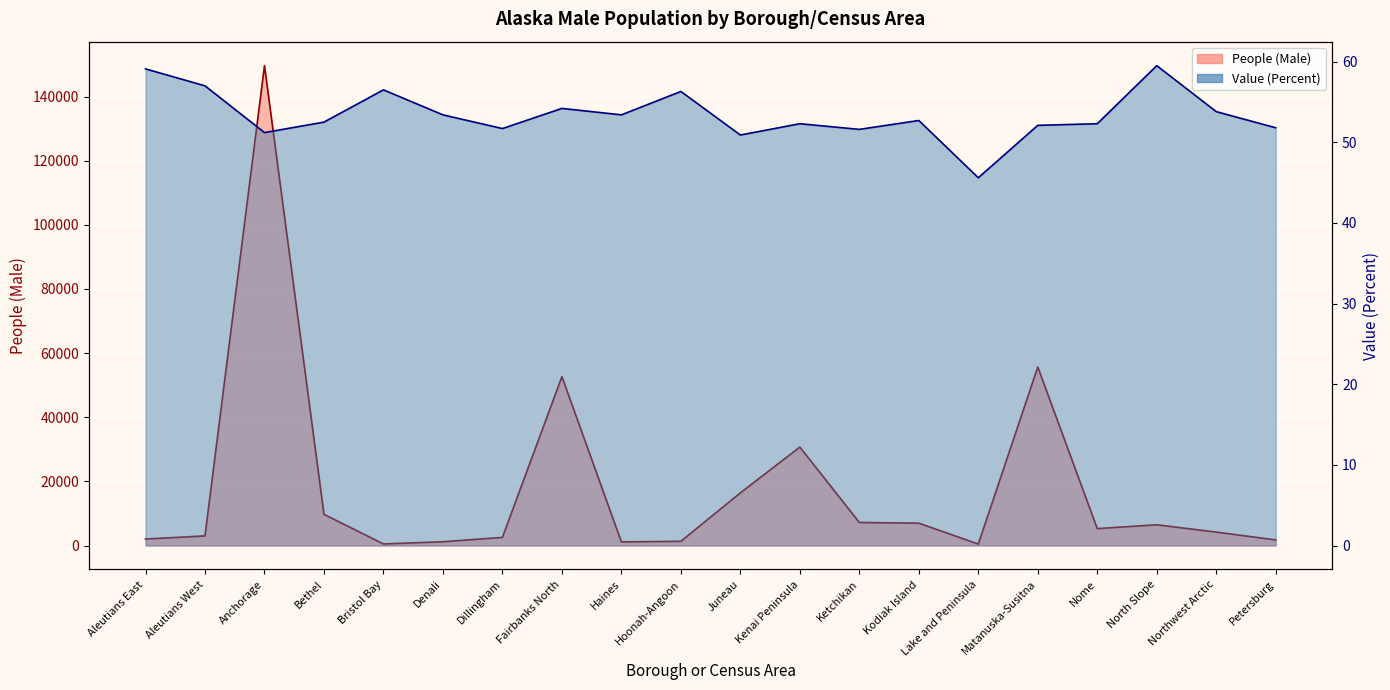

True or false: Value (Percent) has a value of 51.7 at Dillingham.

True